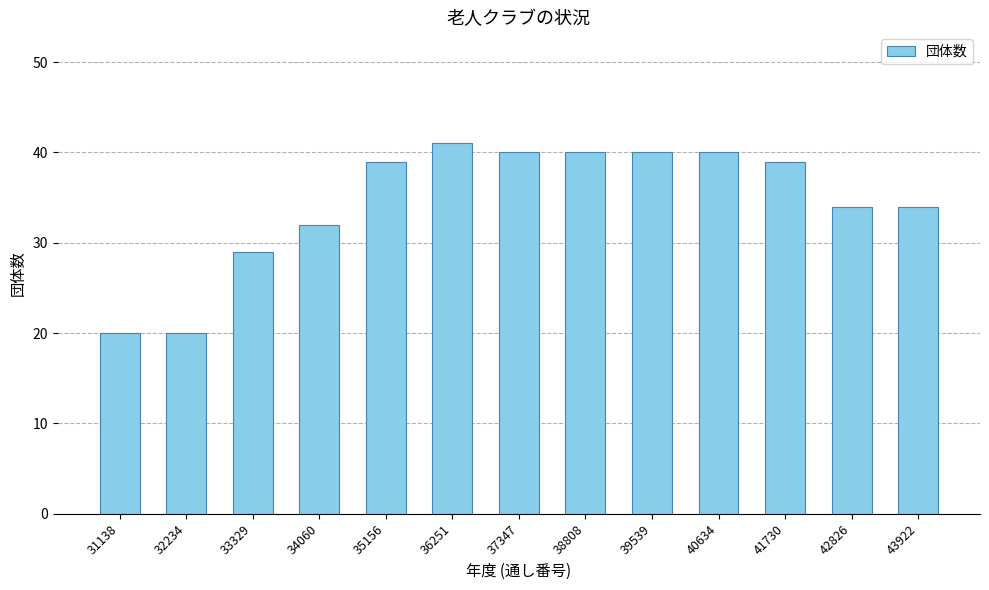

The chart shows a value of 69 at 40634. True or false?

False